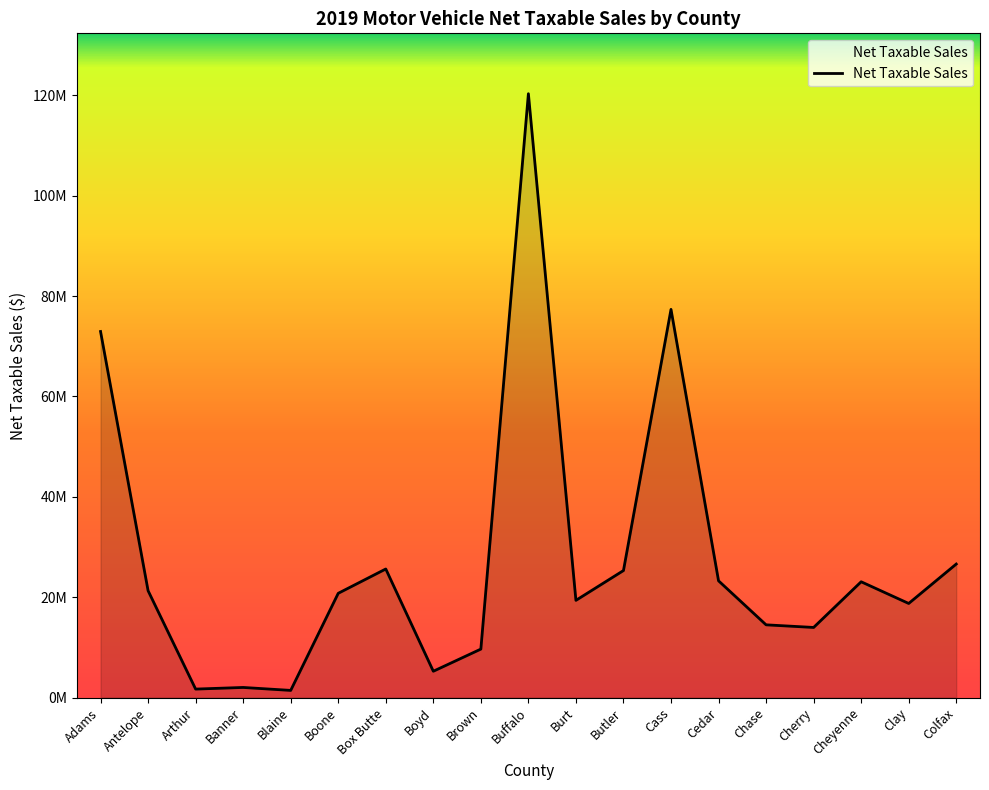

At which category does the chart reach its peak across all series?

Buffalo